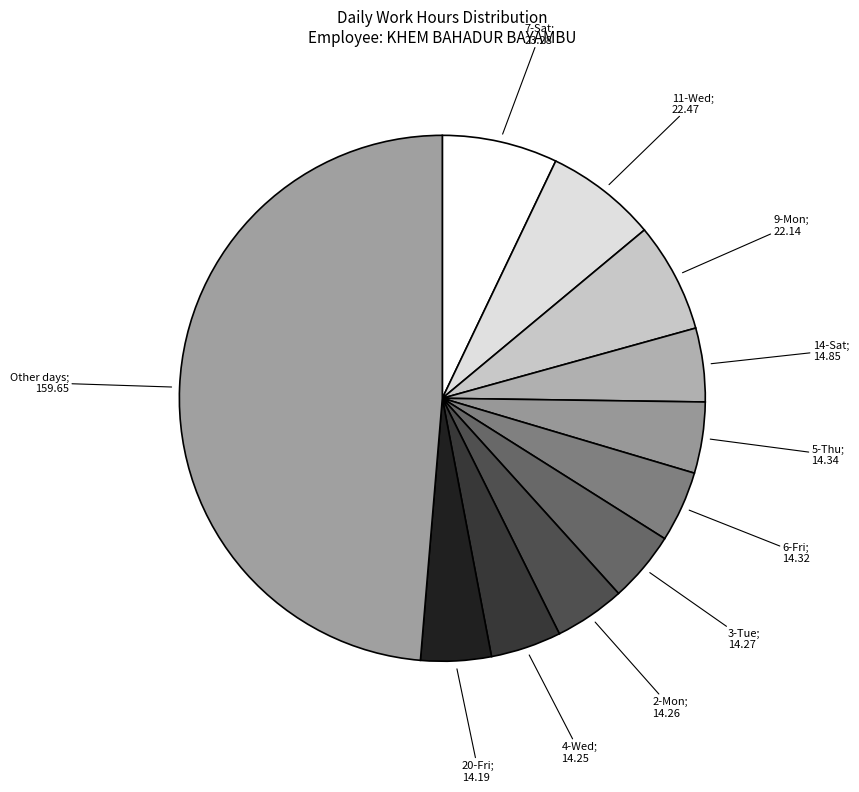

How many slices are in this pie chart?

11